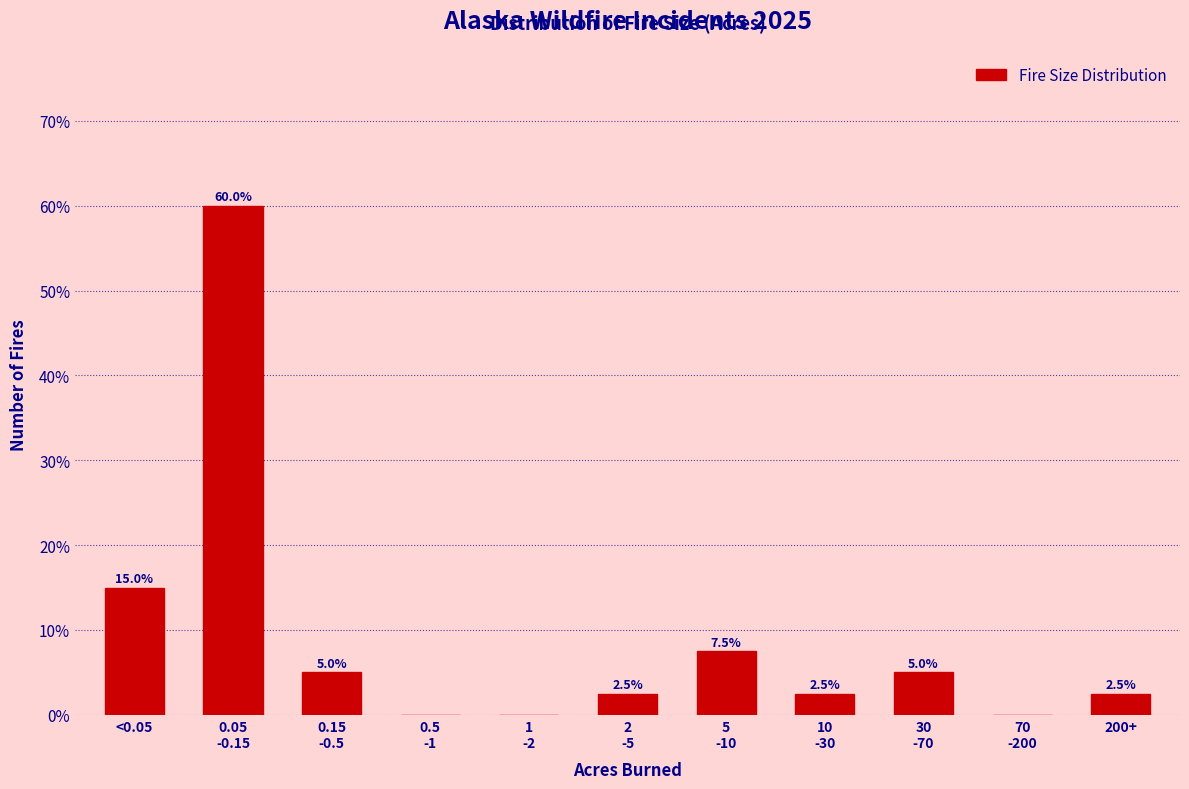

What is the greatest value displayed?

60.0